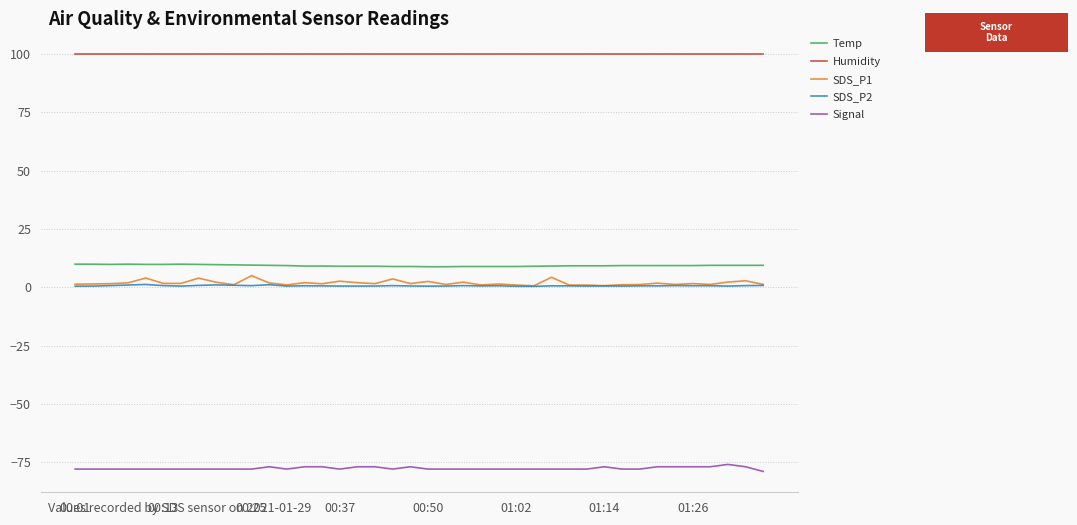

What is the minimum value shown in the chart?

-79.0